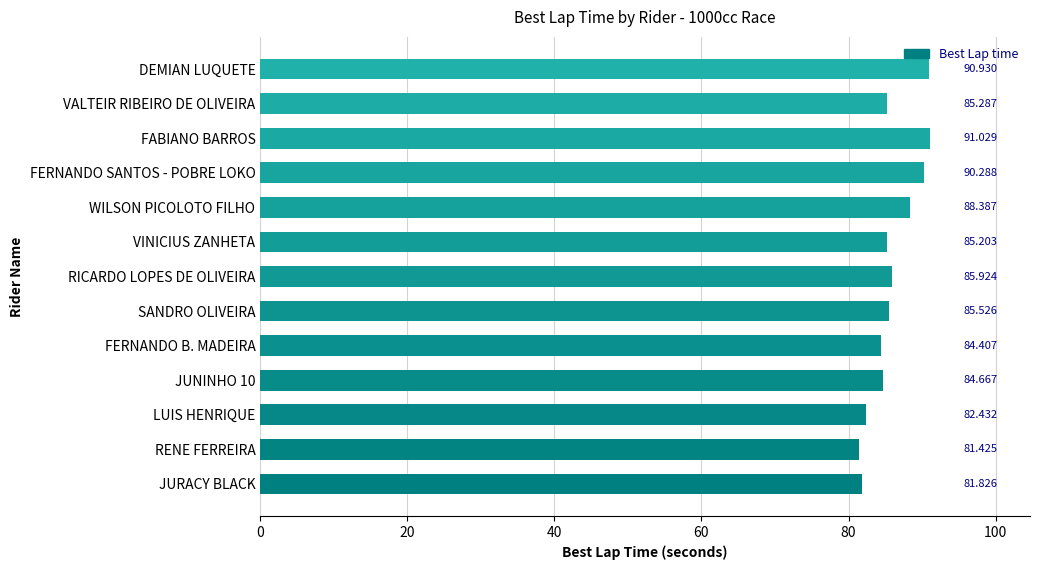

Between FERNANDO SANTOS - POBRE LOKO and JURACY BLACK, which is larger?

FERNANDO SANTOS - POBRE LOKO